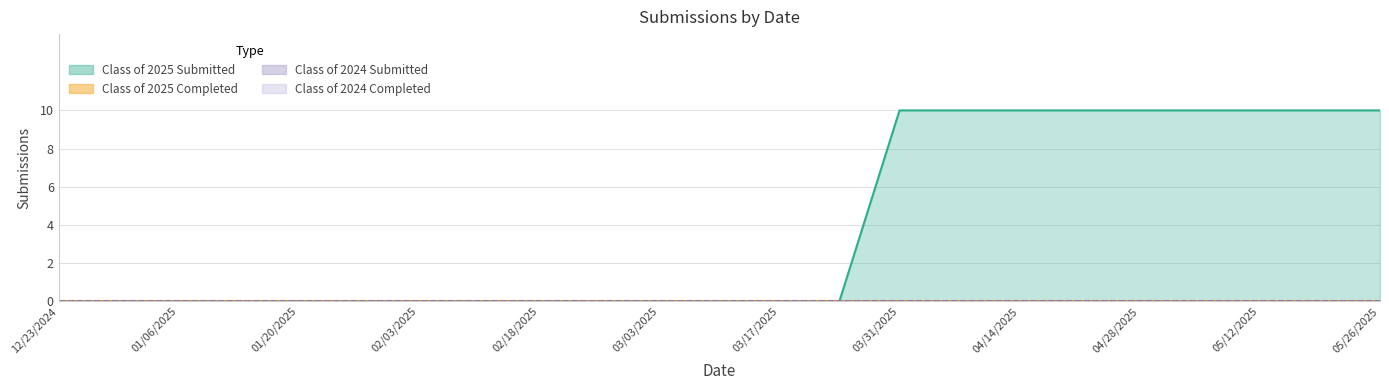

Between 05/12/2025 and 01/14/2025, which is larger?

05/12/2025